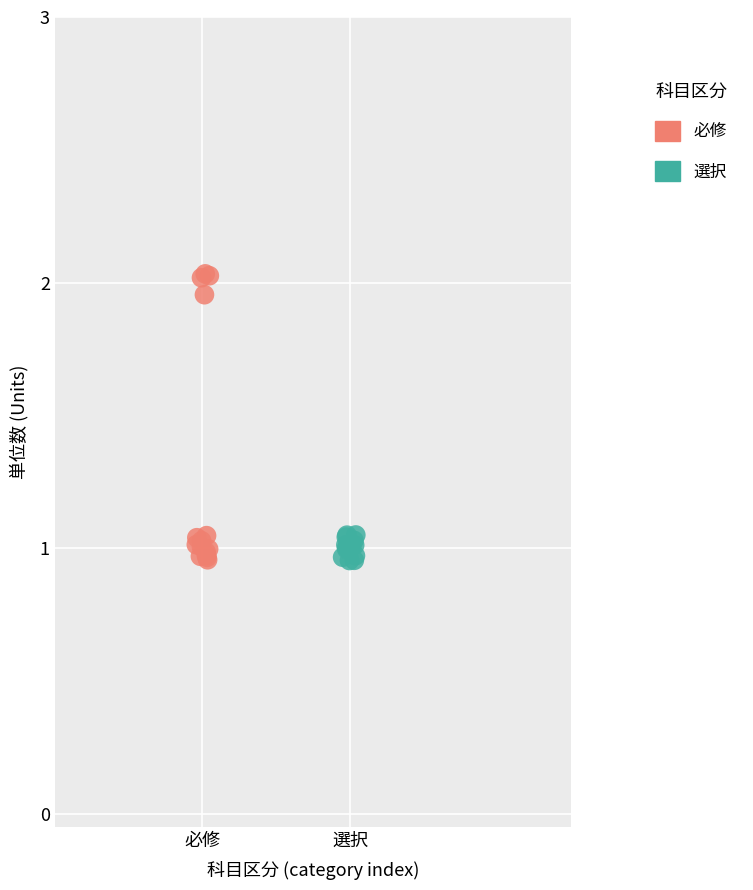

Which series reaches the maximum Y coordinate?

必修